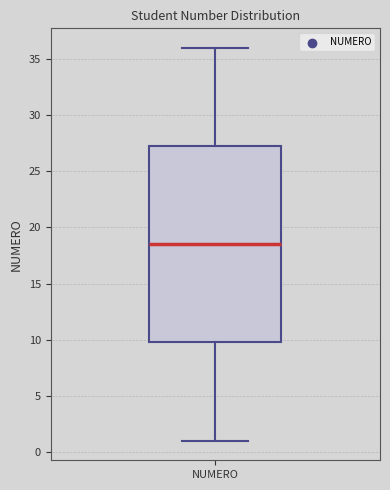

Where does the upper whisker of the box for NUMERO end on the y-axis? The values are not printed on the chart, so give them approximately, as read against the axis.

36.0